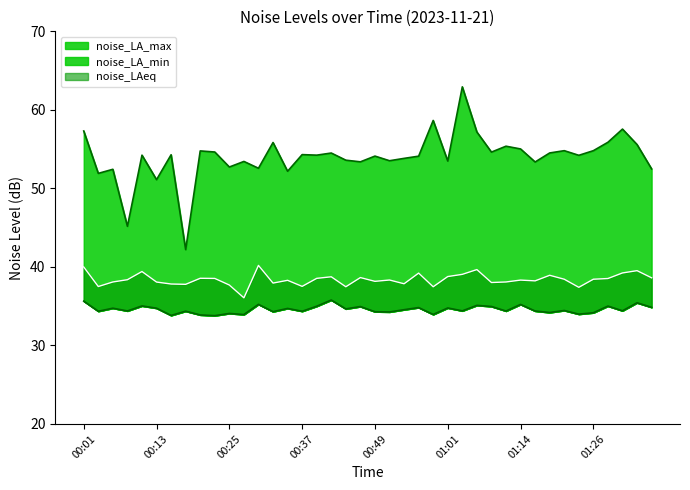

At 00:20, list the series in order from largest to smallest.

noise_LA_max, noise_LAeq, noise_LA_min